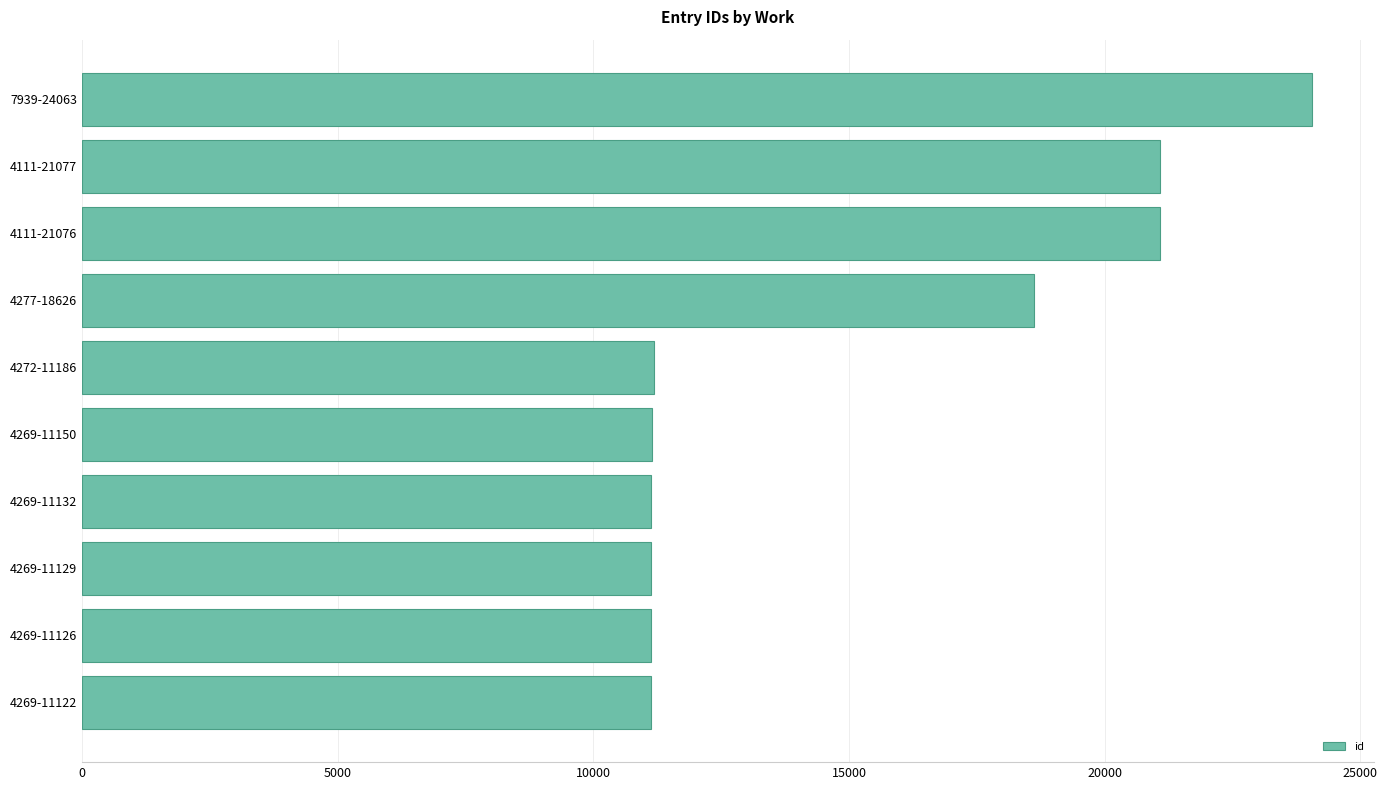

What is the difference between the maximum and second lowest values?

12937